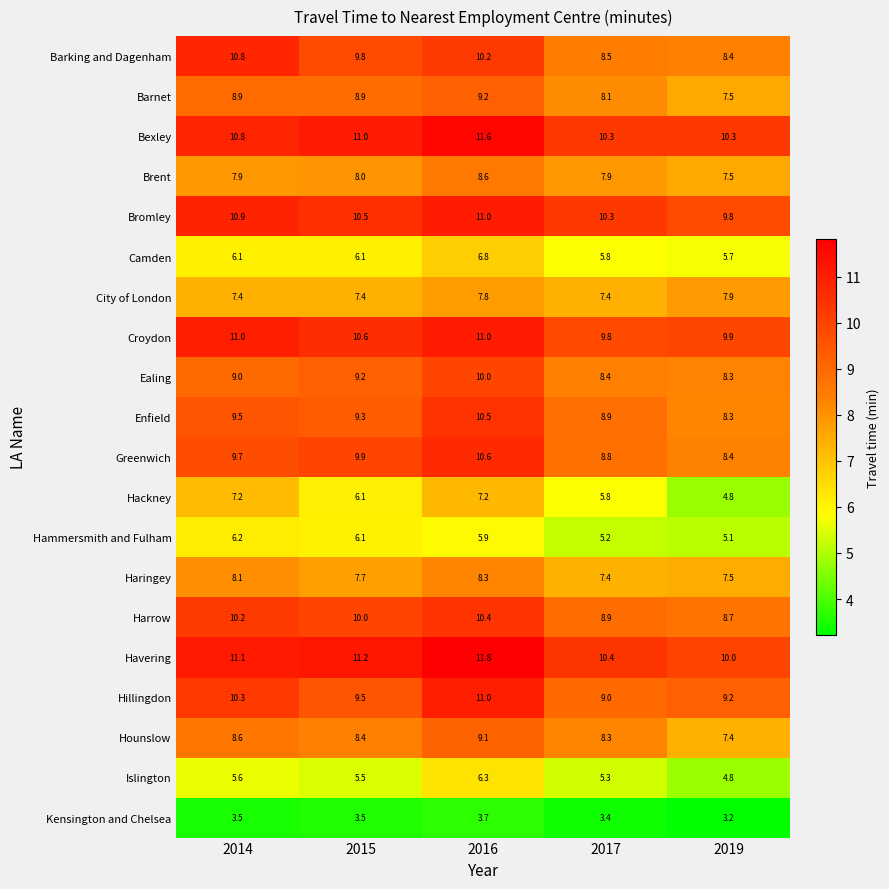

How many data points in Havering are above 11?

3